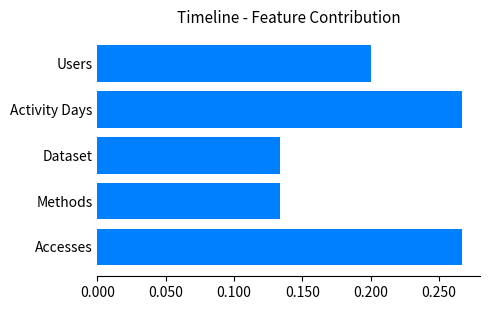

Count the values in the range 0 to 1.

5